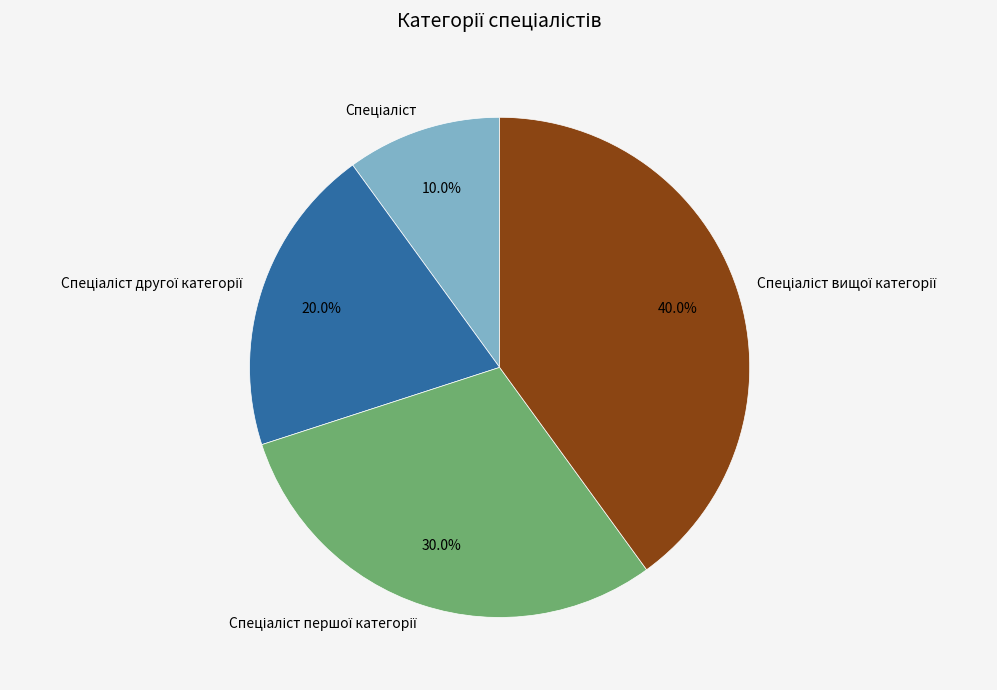

Does any single category account for the majority?

No